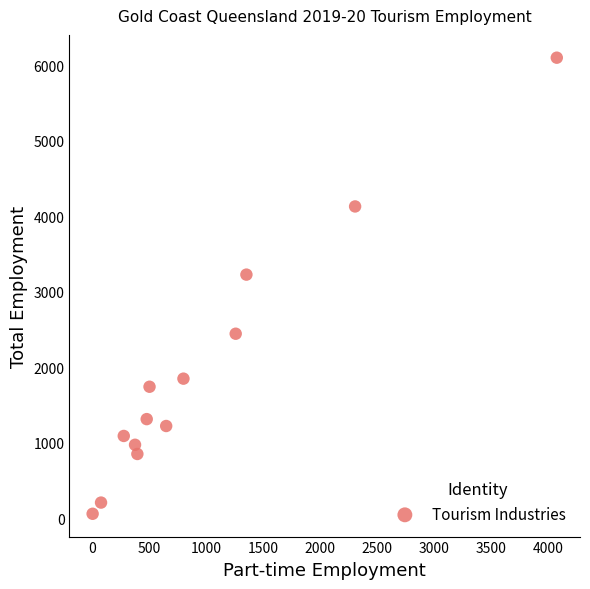

What is the range of Y values (max minus min)?

6037.9